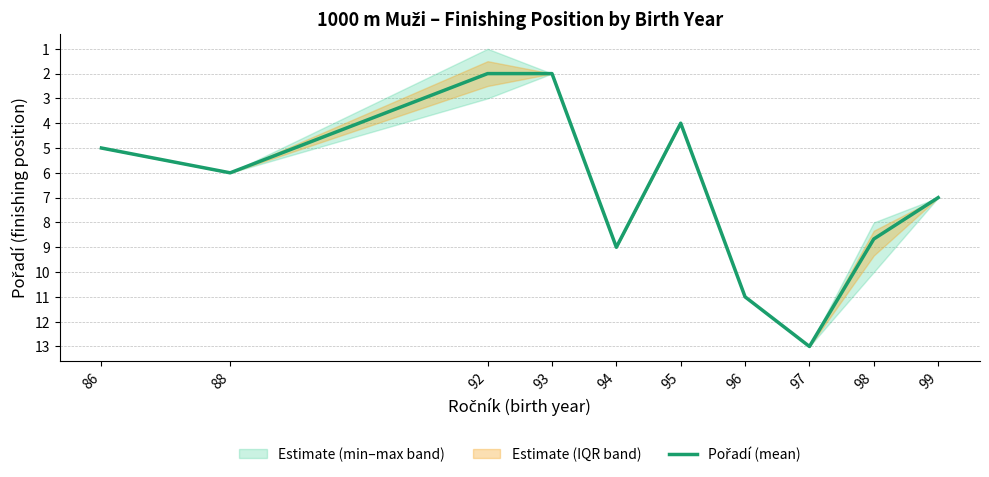

Reading right to left, list all the values displayed in this chart.

7.0	8.7	13.0	11.0	4.0	9.0	2.0	2.0	6.0	5.0